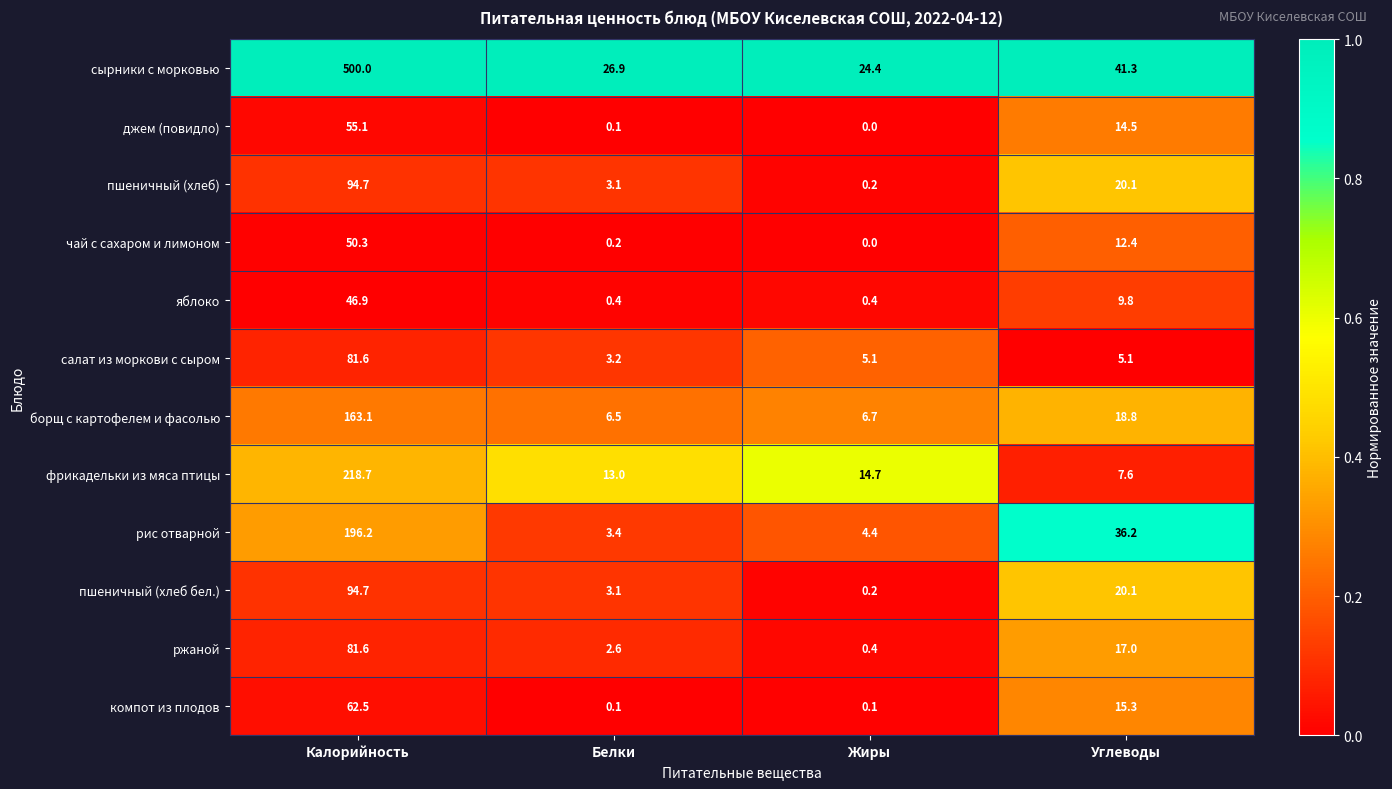

Which series has the largest total across all categories?

сырники с морковью